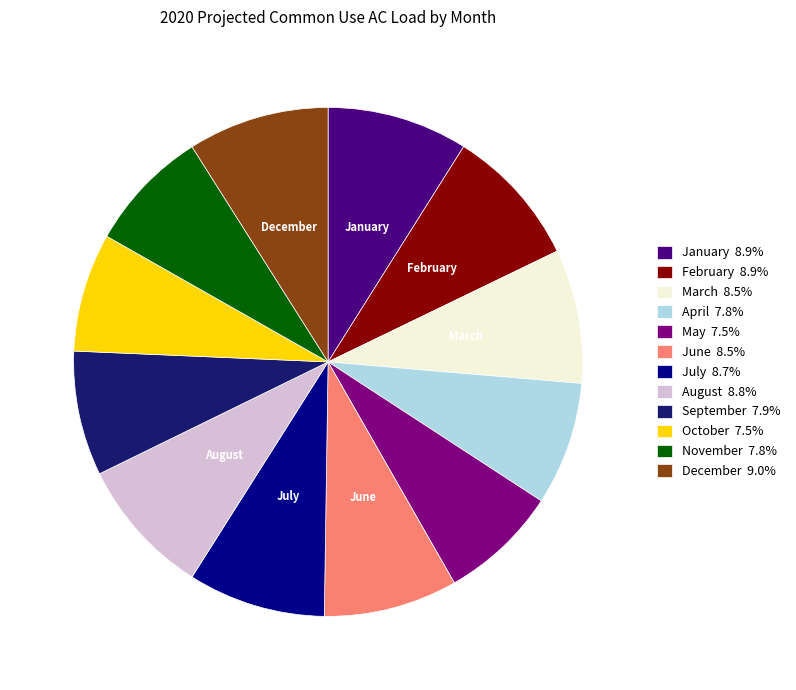

Approximately how many times larger is the value at January 8.9% compared to April 7.8%?

1.1